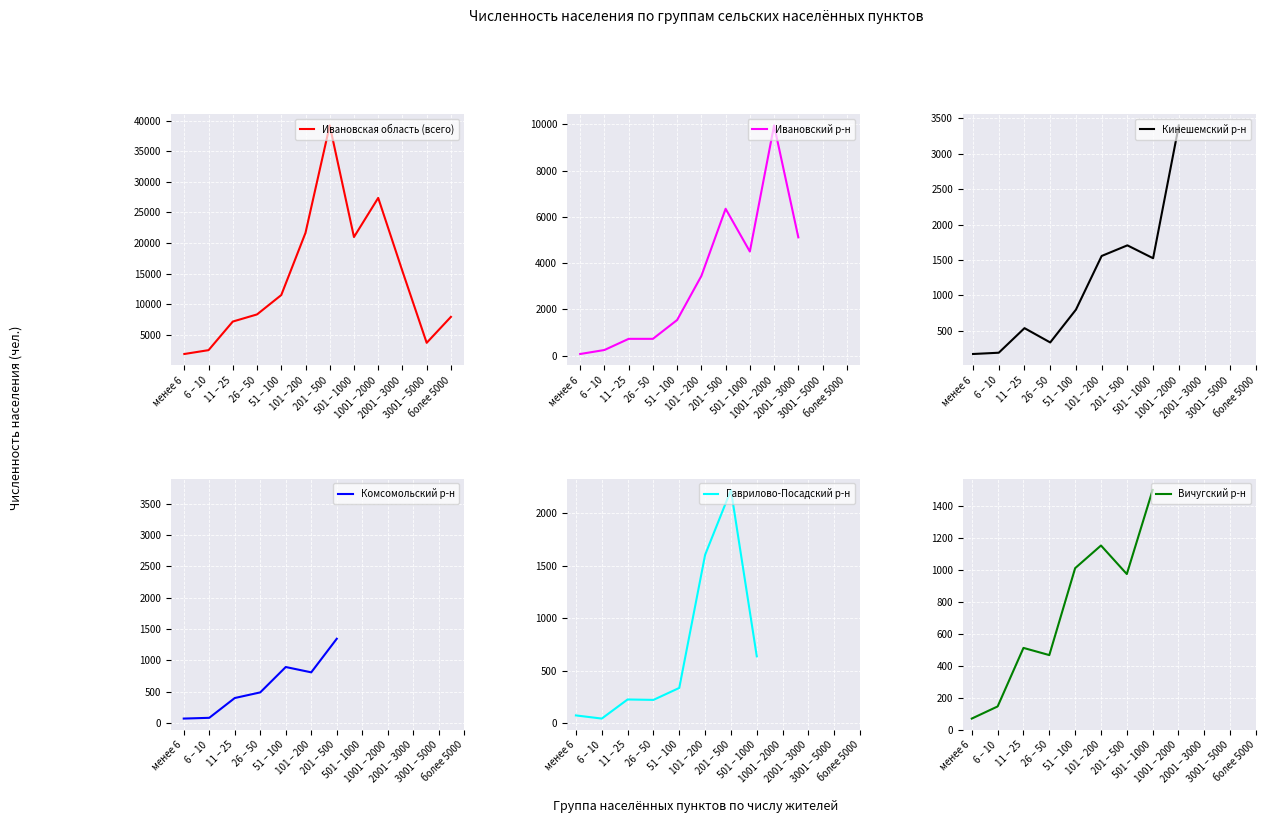

Between which two adjacent categories do Вичугский р-н and Кинешемский р-н first intersect?

11 – 25 and 26 – 50